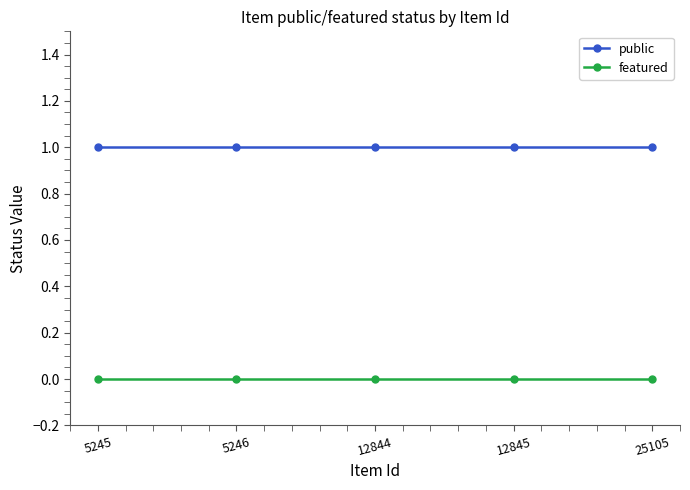

Reading left to right, what are all the values shown in this chart?

public: 5245=1	5246=1	12844=1	12845=1	25105=1
featured: 5245=0	5246=0	12844=0	12845=0	25105=0